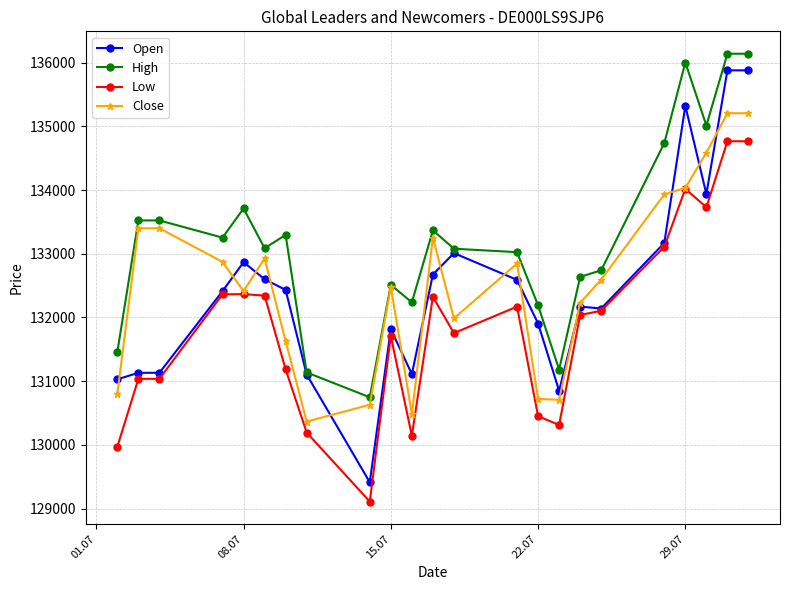

Which series has the widest spread of values?

Open